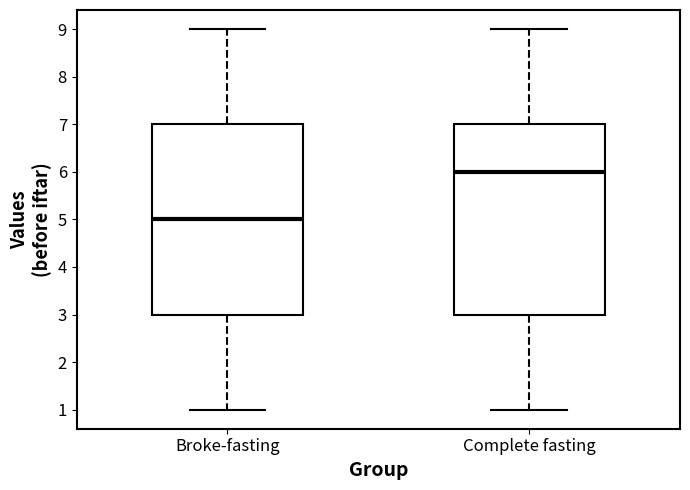

Reading left to right, transcribe this box plot: for each box, give where its median line is, the range the box spans, and where its two whiskers end, as read against the y-axis. The values are not printed on the chart, so give them approximately, as read against the axis.

Broke-fasting: median 5, box 3 to 7, whiskers 1 to 9
Complete fasting: median 6, box 3 to 7, whiskers 1 to 9